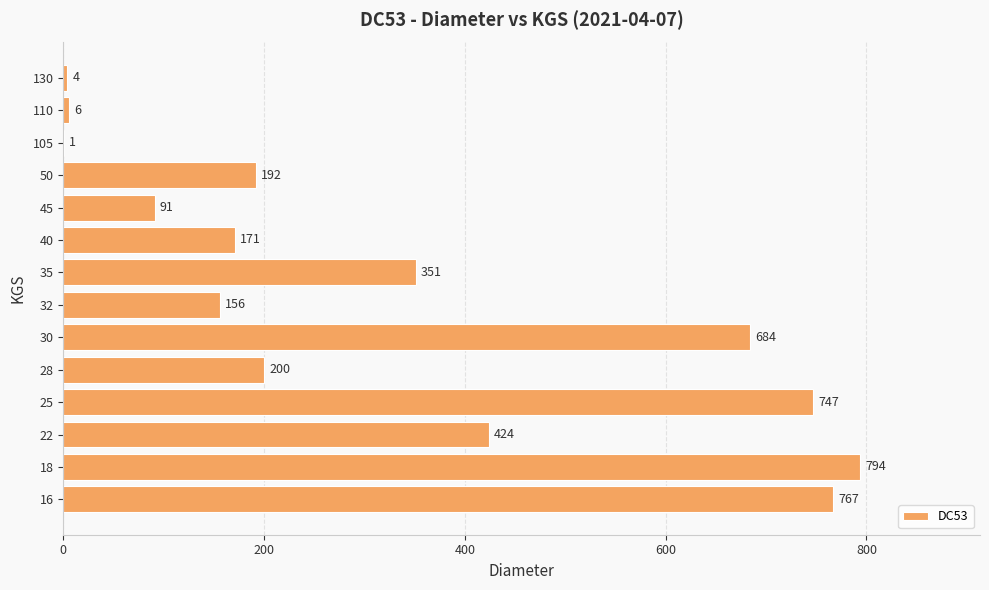

What is the change in value from 30 to 110?

-678